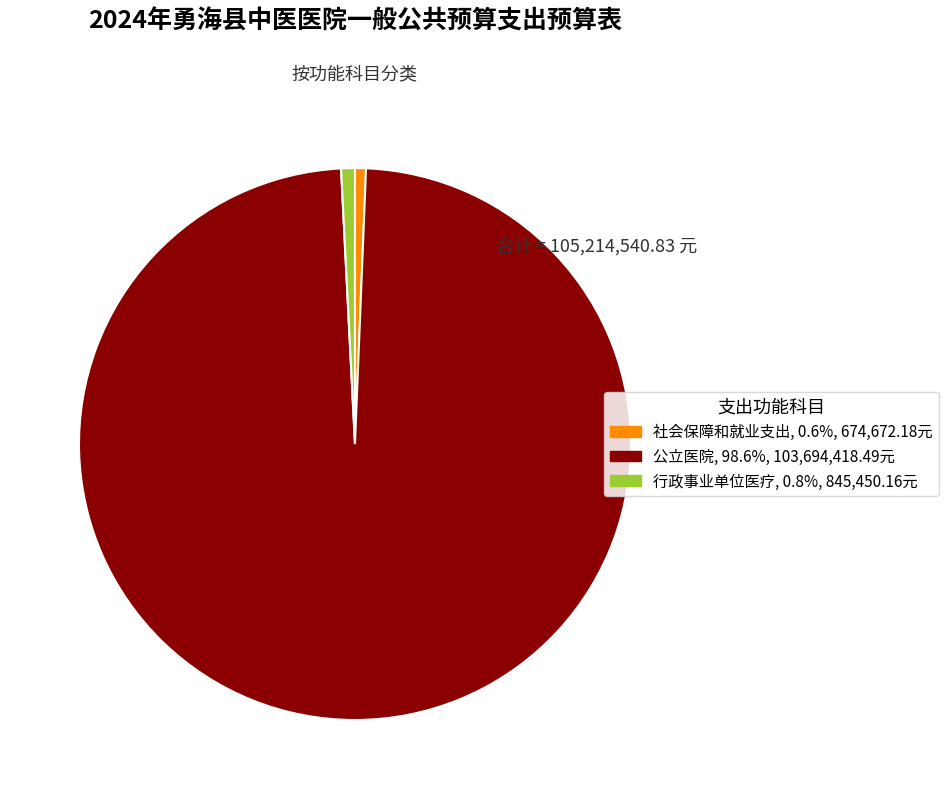

Combined, do 行政事业单位医疗 and 公立医院 account for over 50%?

Yes